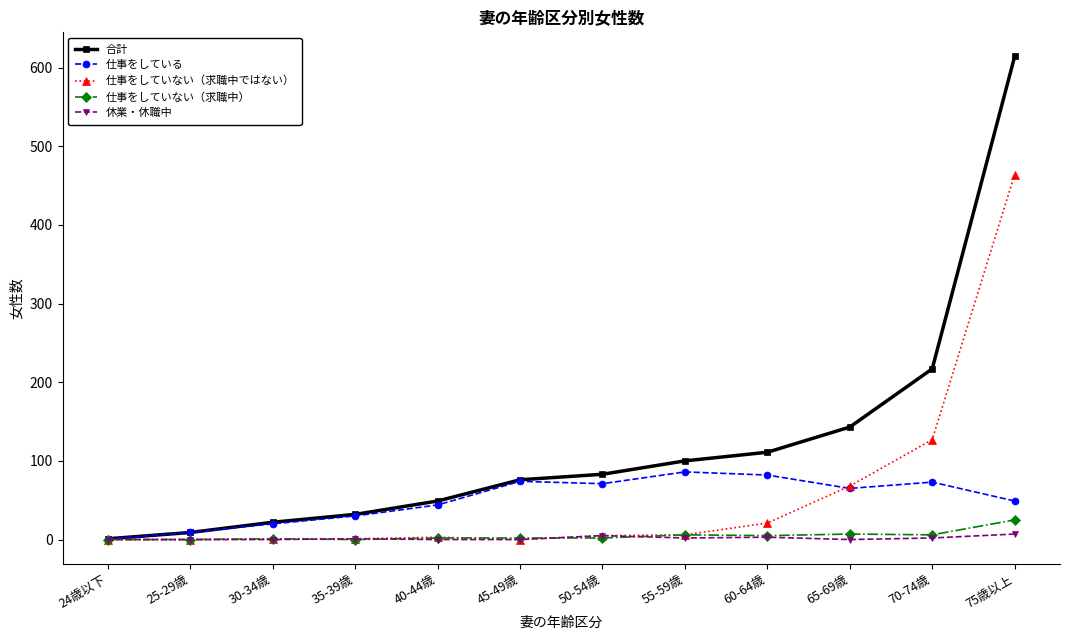

Is the value of 仕事をしていない（求職中） at 24歳以下 greater than the value of 合計 at 40-44歳?

No